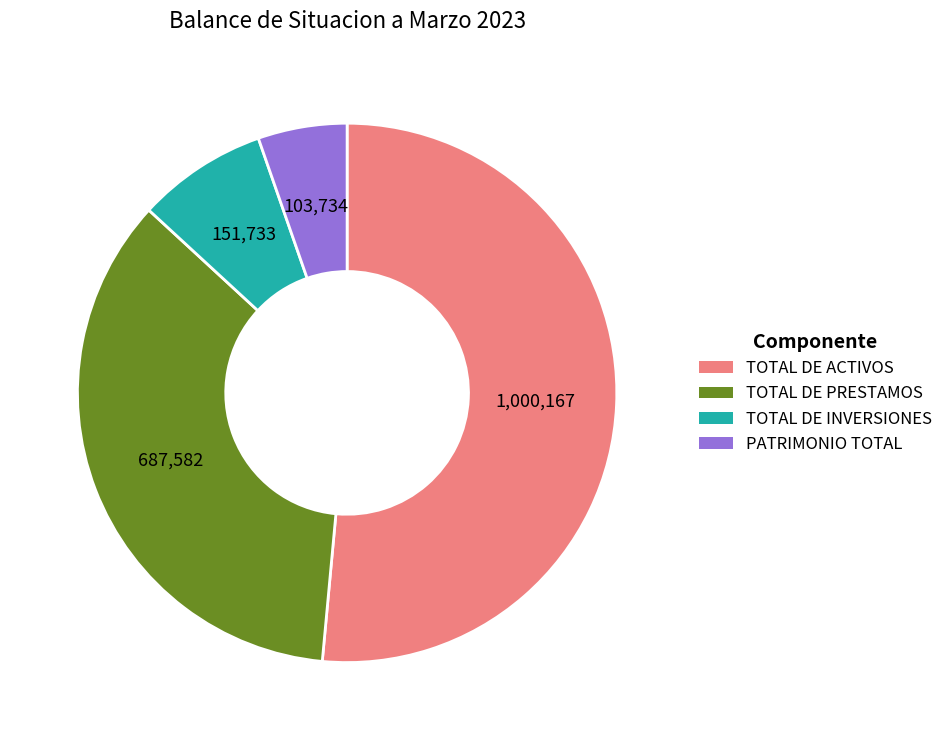

Combined, do TOTAL DE PRESTAMOS and TOTAL DE ACTIVOS account for over 50%?

Yes